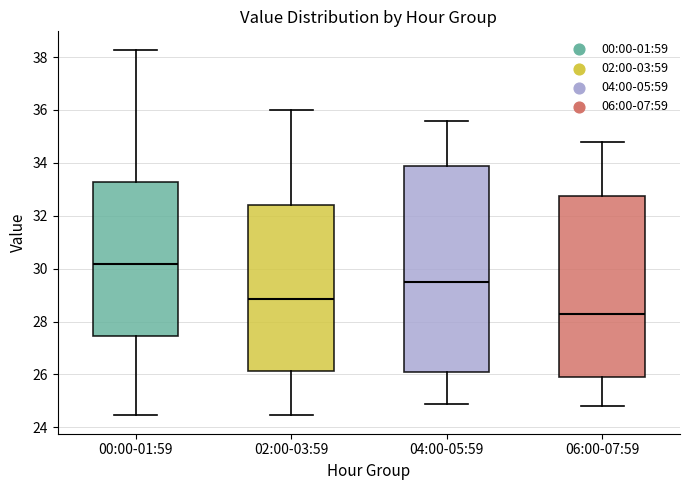

Reading left to right, read every box against the y-axis: the position of its median line, the range the box covers, and the ends of its whiskers. The values are not printed on the chart, so give them approximately, as read against the axis.

00:00-01:59: median 30.2, box 27.4 to 33.2, whiskers 24.4 to 38.2
02:00-03:59: median 28.8, box 26.2 to 32.4, whiskers 24.4 to 36.0
04:00-05:59: median 29.6, box 26.2 to 33.8, whiskers 25.0 to 35.6
06:00-07:59: median 28.4, box 26.0 to 32.8, whiskers 24.8 to 34.8